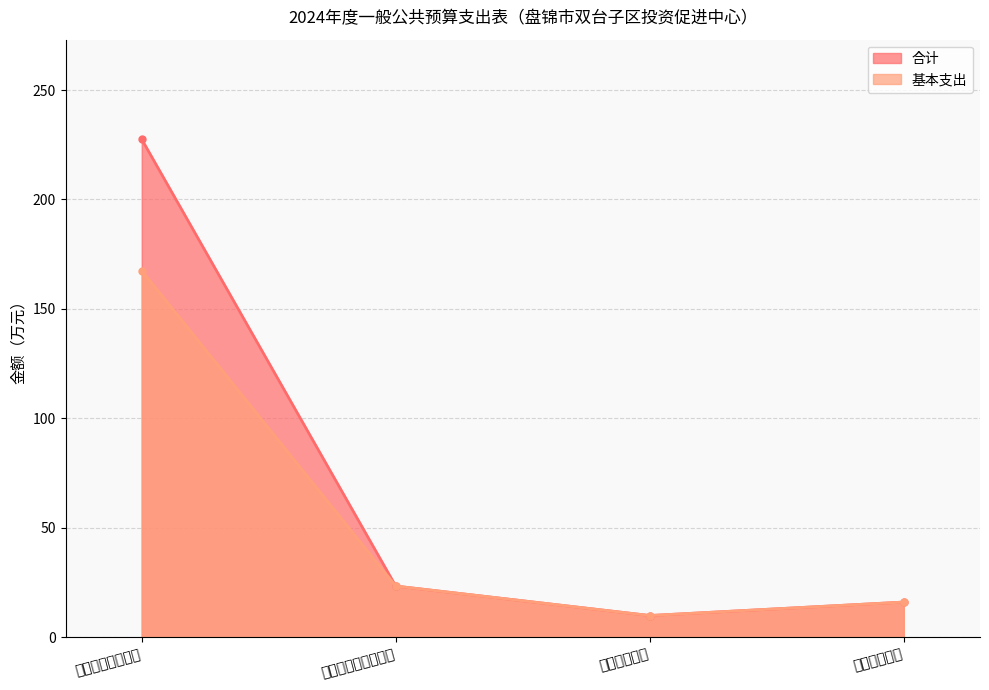

The 基本支出 series shows 16.1 at 住房保障支出. True or false?

True